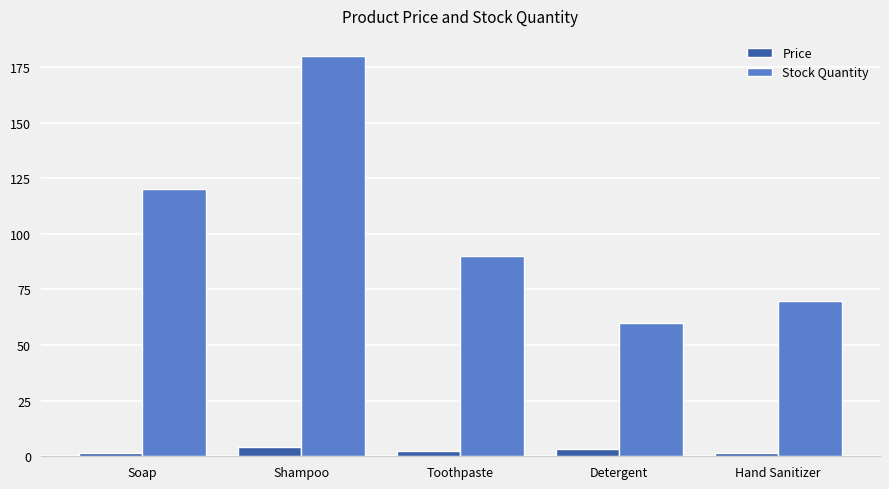

How many bars are there in total?

10